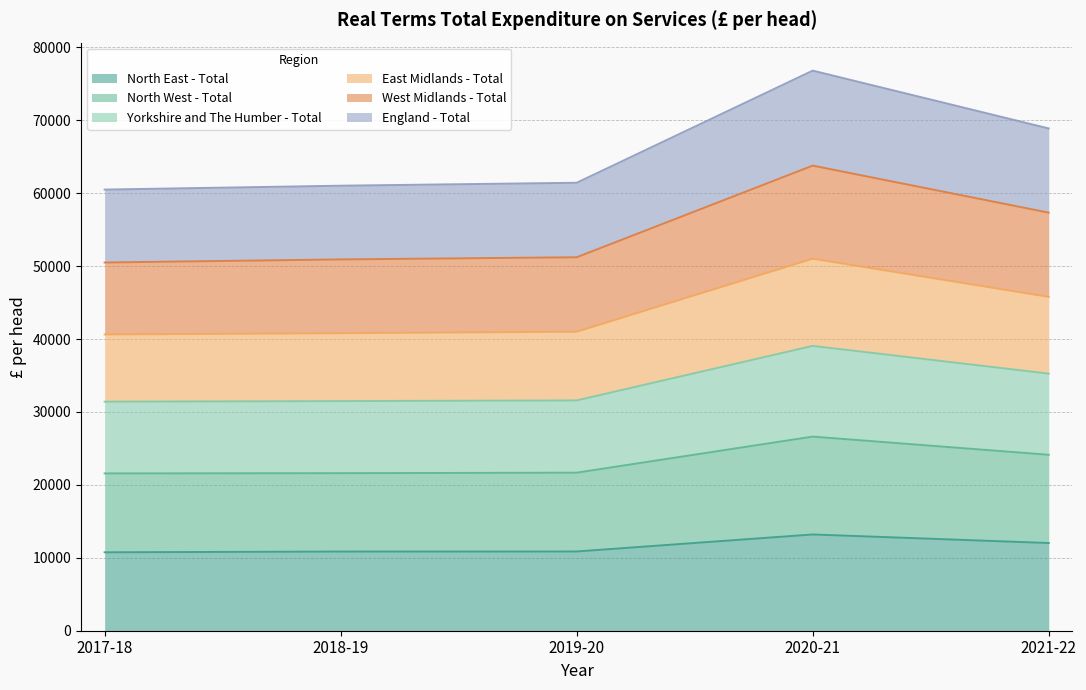

At which category is the sum across all series the highest?

2020-21